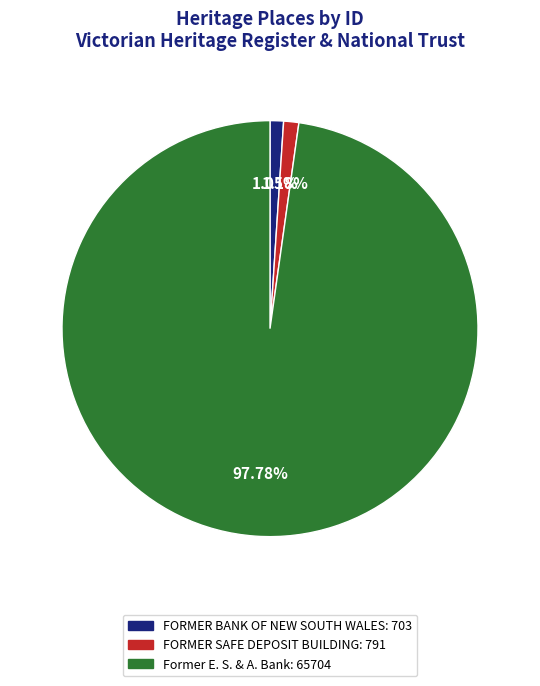

Count the number of slices in the pie.

3